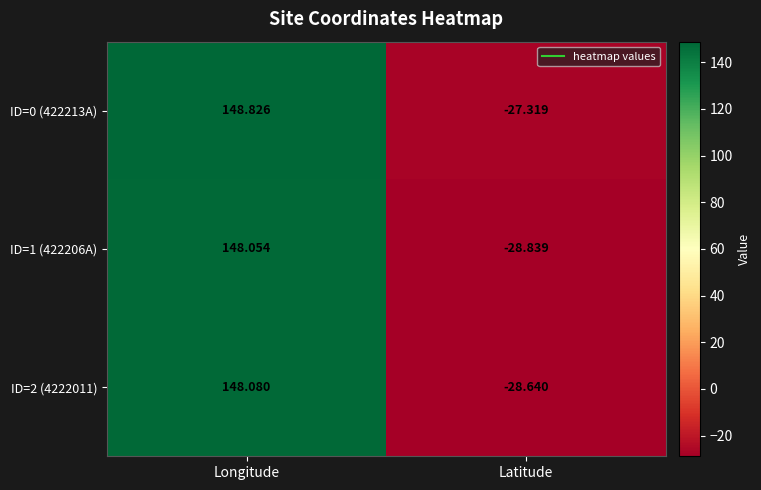

List the labels in order of ID=2 (4222011) value, largest first.

Longitude, Latitude